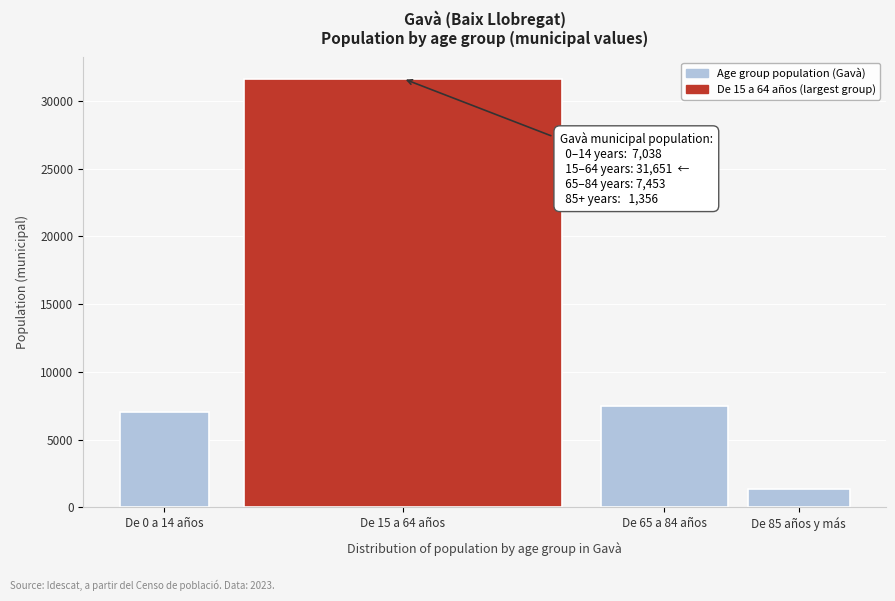

Reading left to right, list all the values displayed in this chart.

De 0 a 14 años=7038	De 15 a 64 años=31651	De 65 a 84 años=7453	De 85 años y más=1356